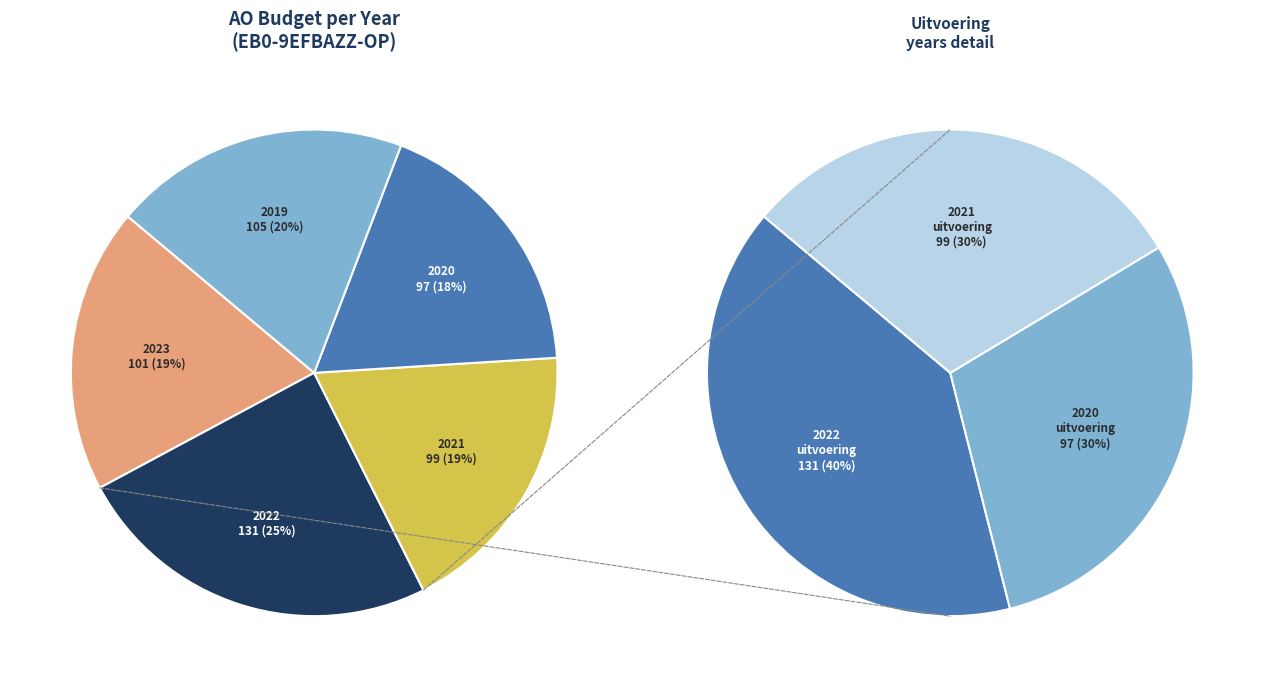

Rank the categories by value from highest to lowest.

2022, 2019, 2023, 2021, 2020